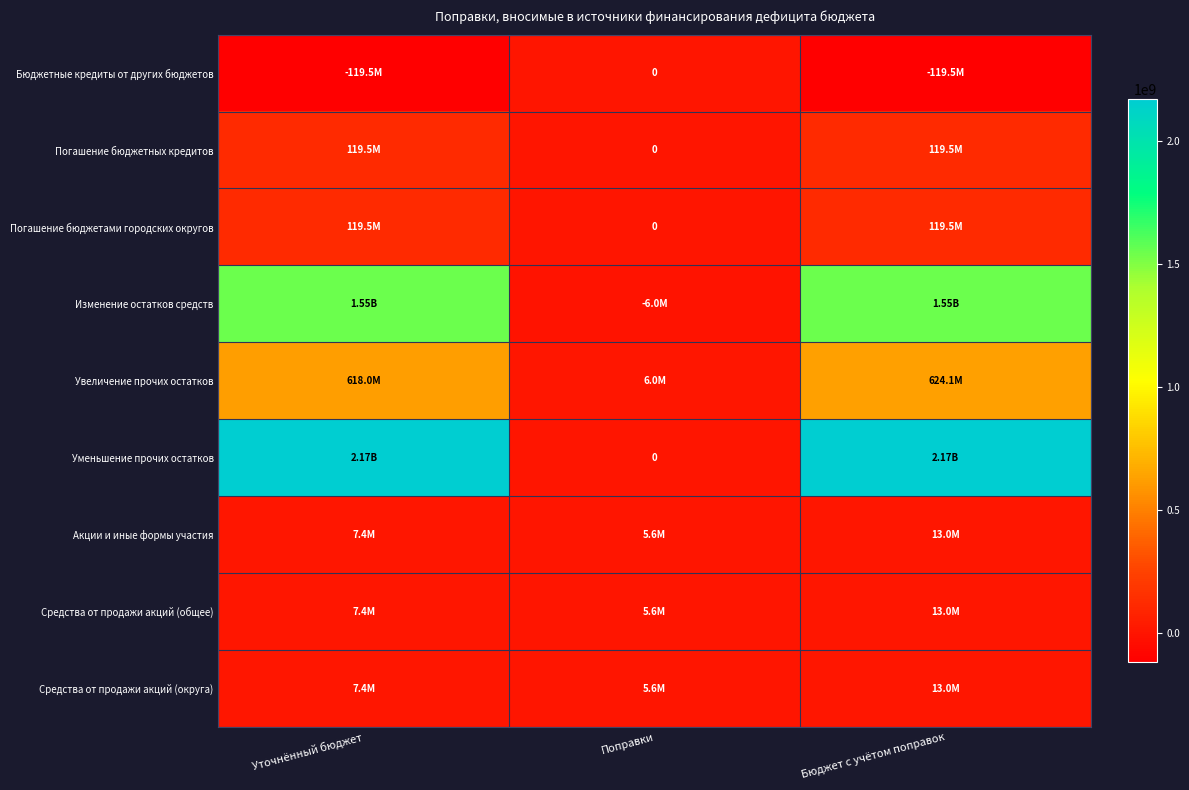

At how many categories does at least one series exceed 1682490687?

2